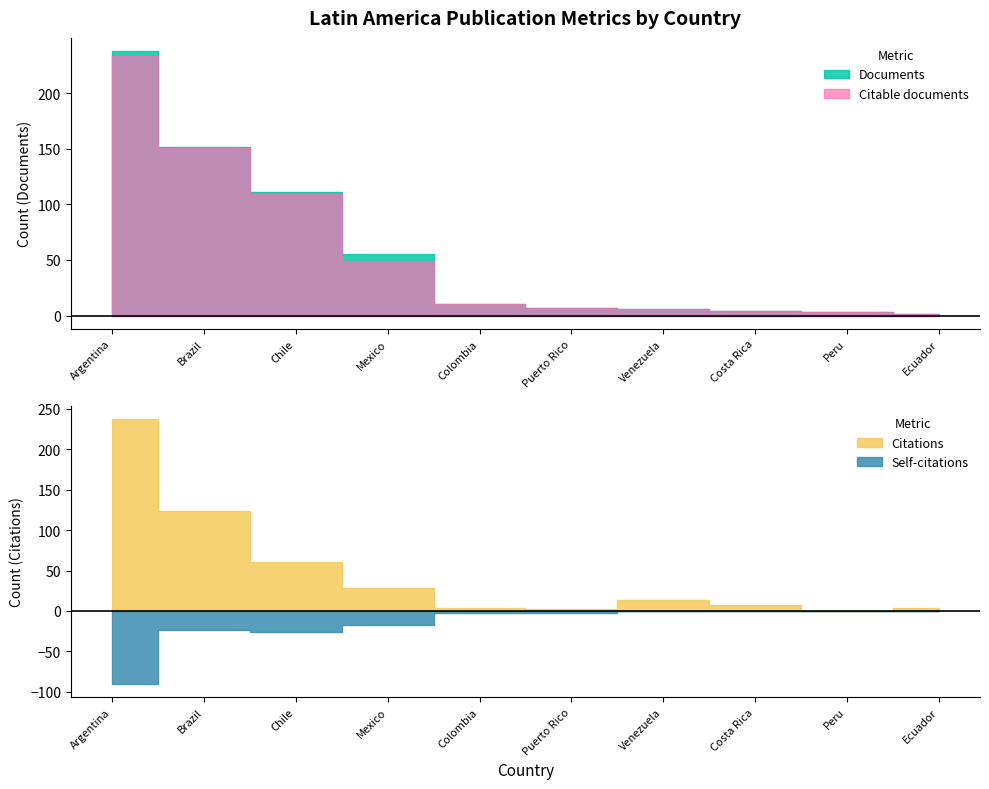

Which series has the largest range (max minus min)?

Documents